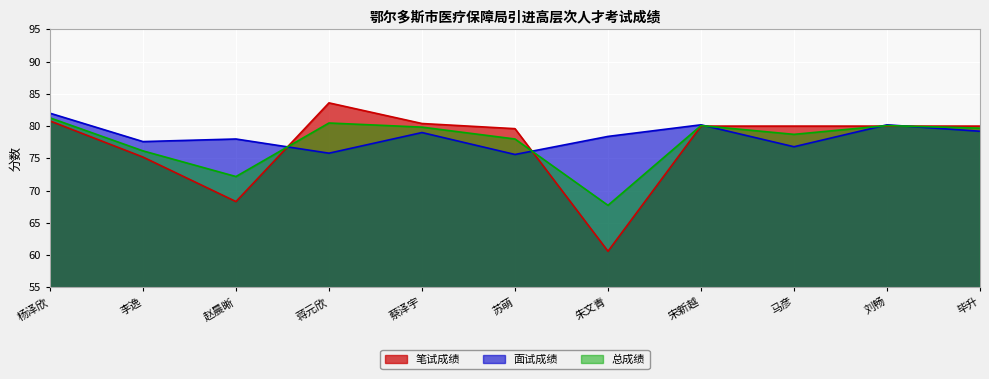

The 笔试成绩 series shows 29.1 at 杨泽欣. True or false?

False